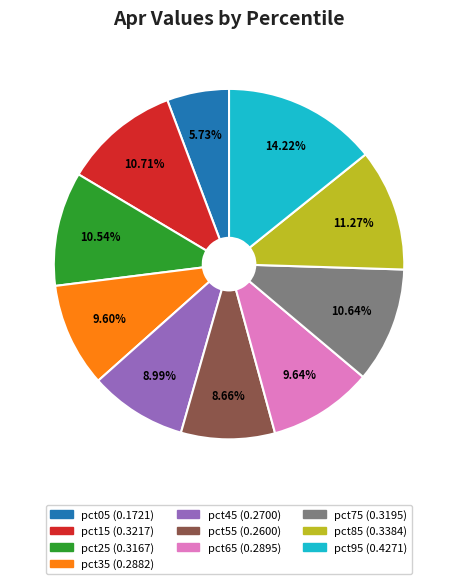

To the nearest percent, what portion does pct15 represent?

11%